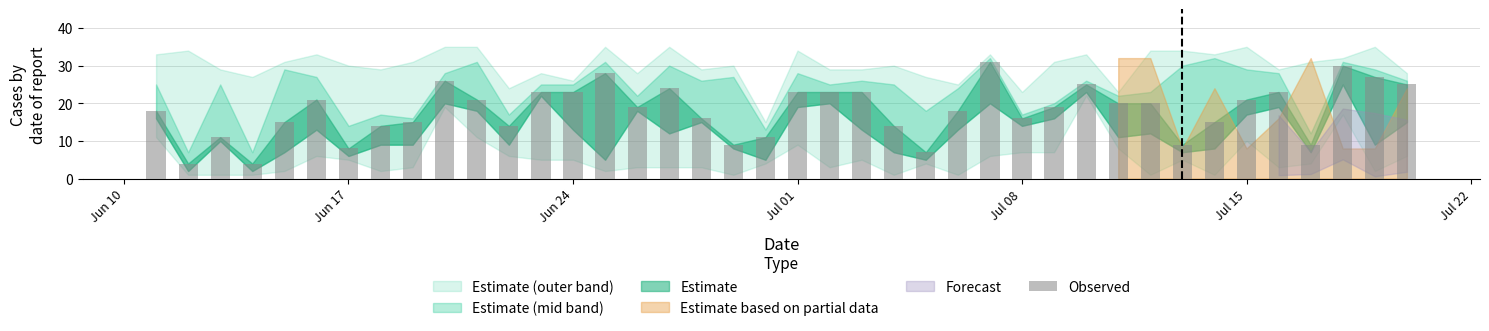

What is the difference between the second highest and minimum values?

26